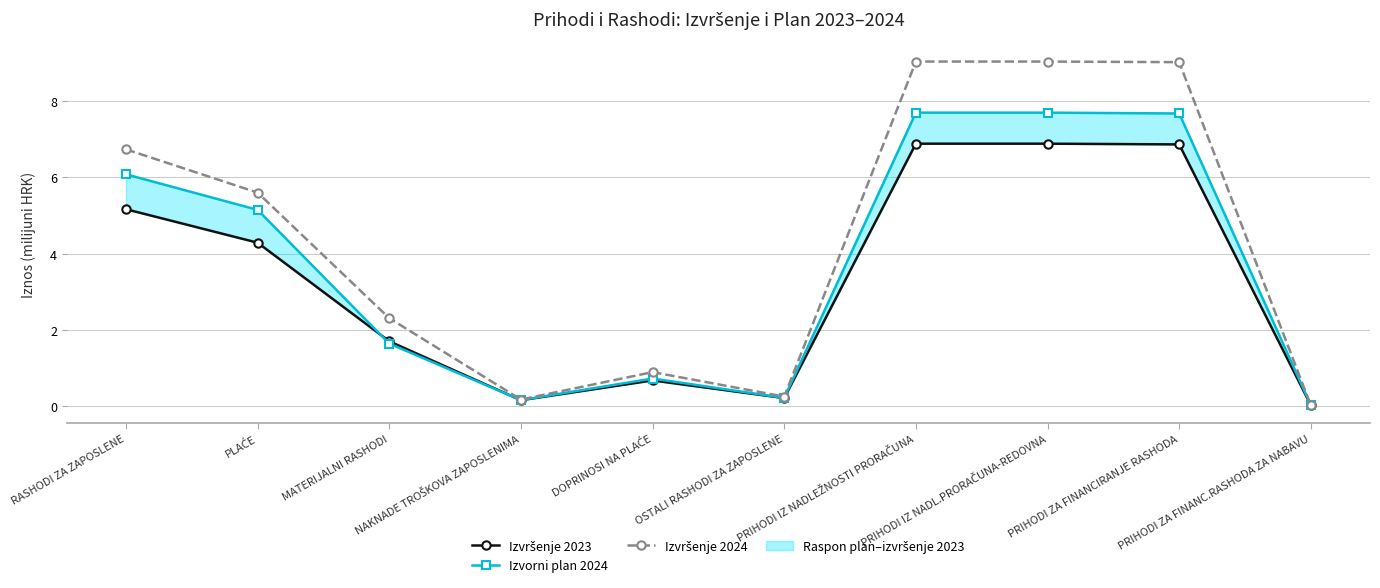

At which category does the chart reach its peak across all series?

PRIHODI IZ NADLEŽNOSTI PRORAČUNA